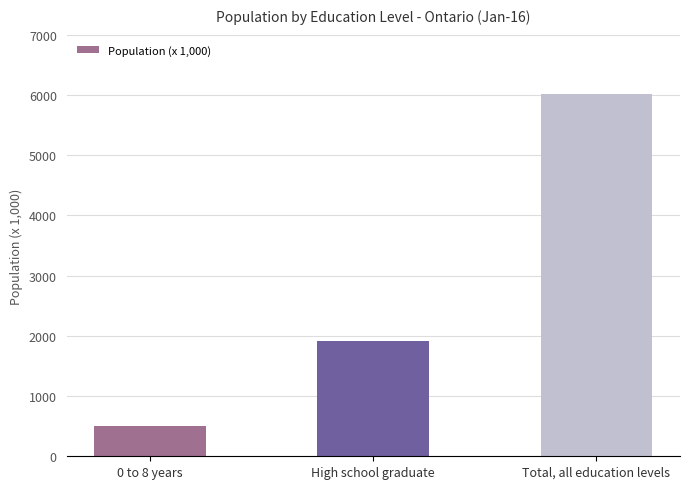

What is the greatest value displayed?

6012.1